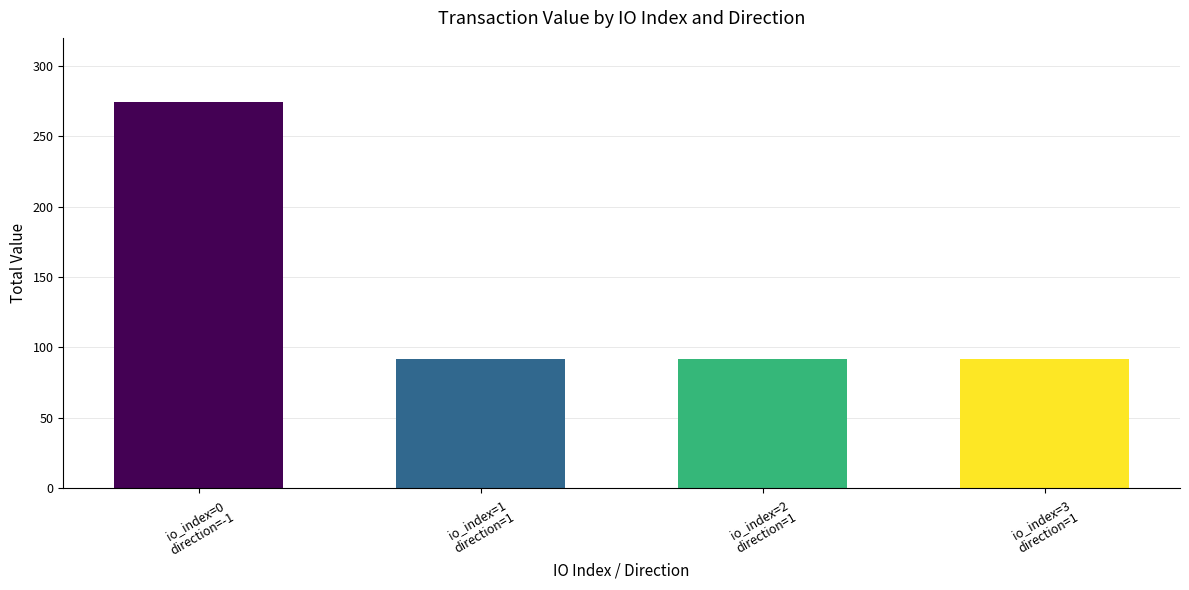

What is the sum of all values?

548.8